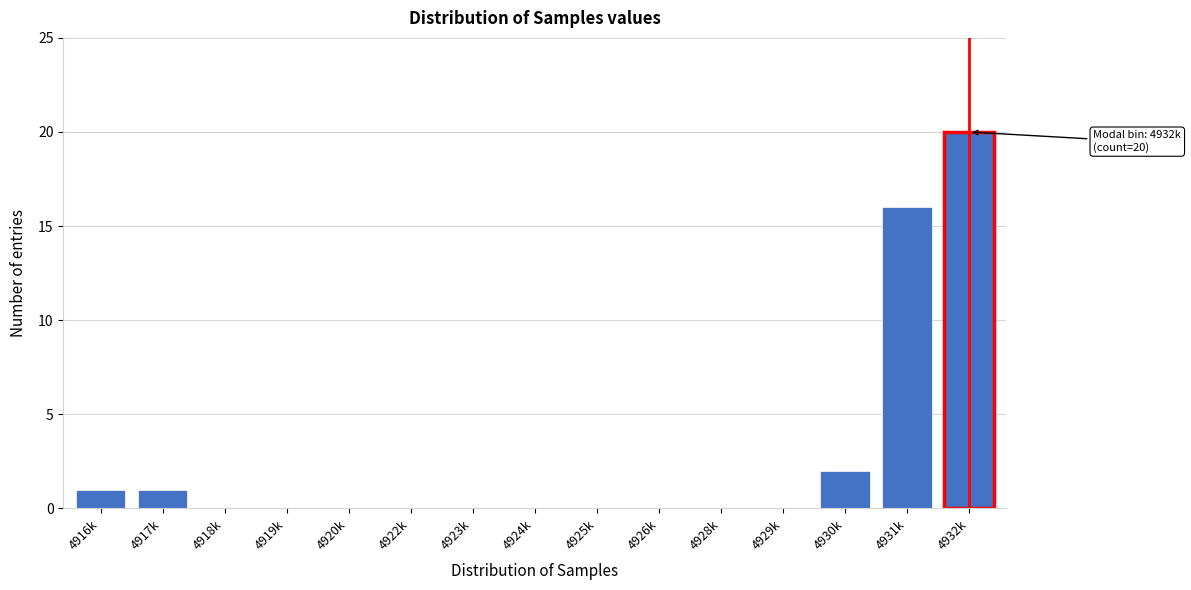

Reading left to right, list all the values displayed in this chart.

4916k=1	4917k=1	4918k=0	4919k=0	4920k=0	4922k=0	4923k=0	4924k=0	4925k=0	4926k=0	4928k=0	4929k=0	4930k=2	4931k=16	4932k=20